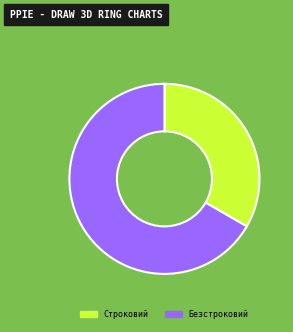

Rank the categories by value from lowest to highest.

Строковий, Безстроковий